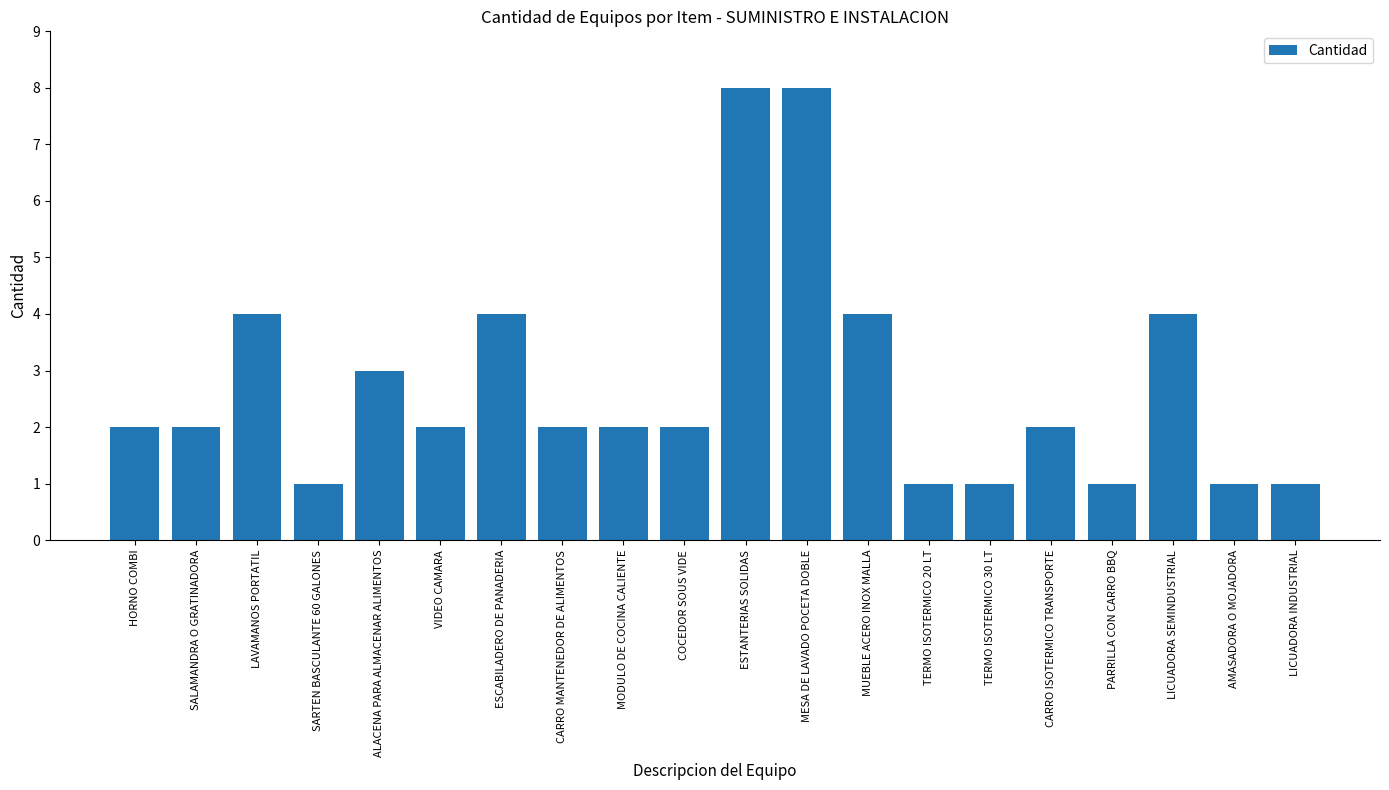

What is the value of the 5th bar from the left?

3